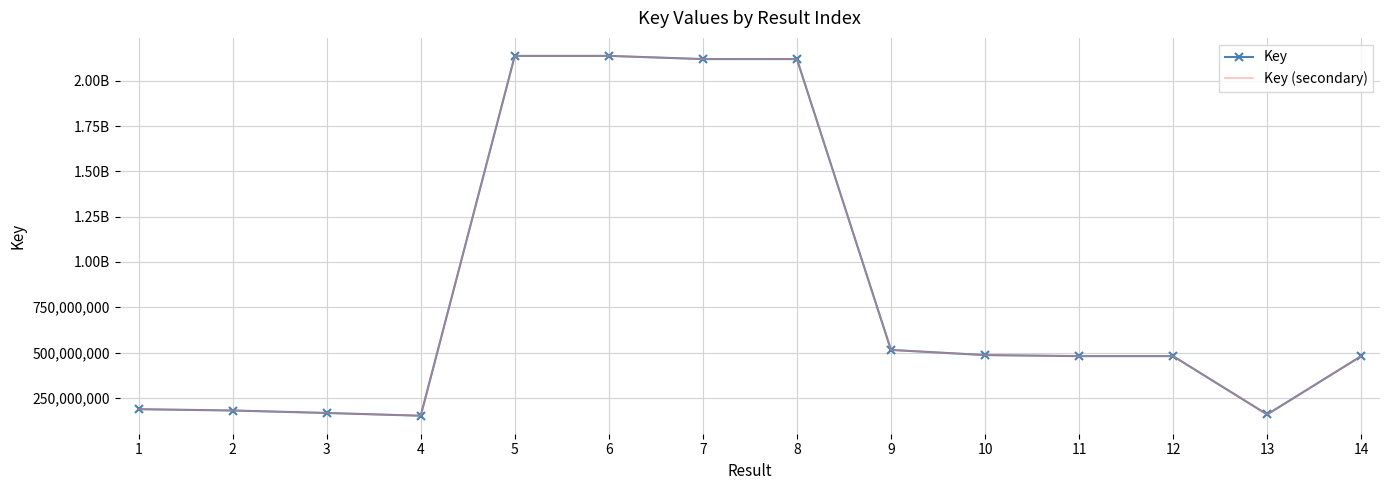

Reading right to left, transcribe all the data shown in this chart.

Key: 14=480339157	13=158342424	12=480338864	11=480389599	10=486168094	9=514558539	8=2119915495	7=2119915477	6=2137602474	5=2137602368	4=151378423	3=166595522	2=180229168	1=187446721
Key (secondary): 14=480339157	13=158342424	12=480338864	11=480389599	10=486168094	9=514558539	8=2119915495	7=2119915477	6=2137602474	5=2137602368	4=151378423	3=166595522	2=180229168	1=187446721